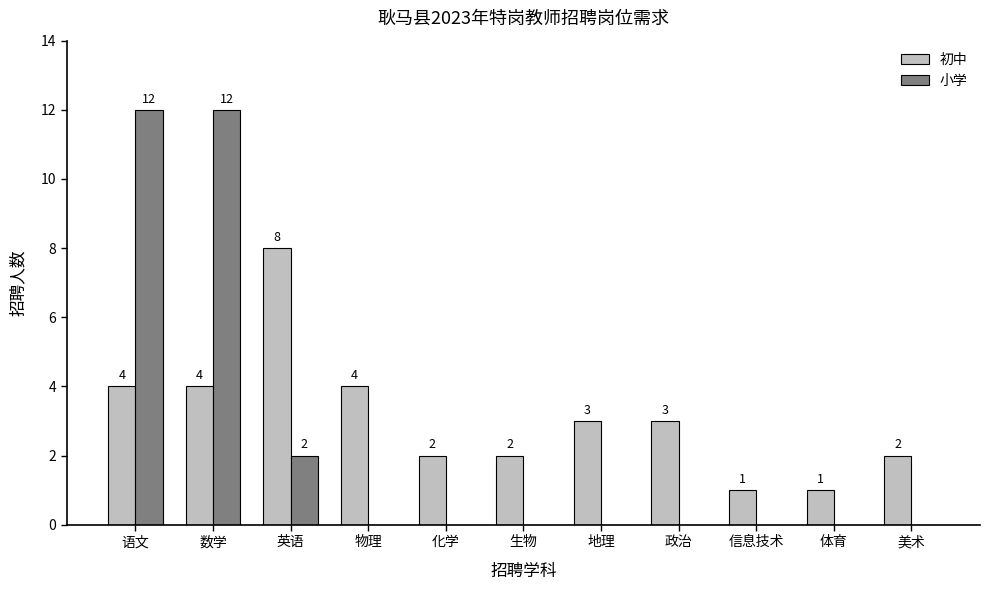

Is the value of 初中 at 物理 greater than the value of 小学 at 政治?

Yes